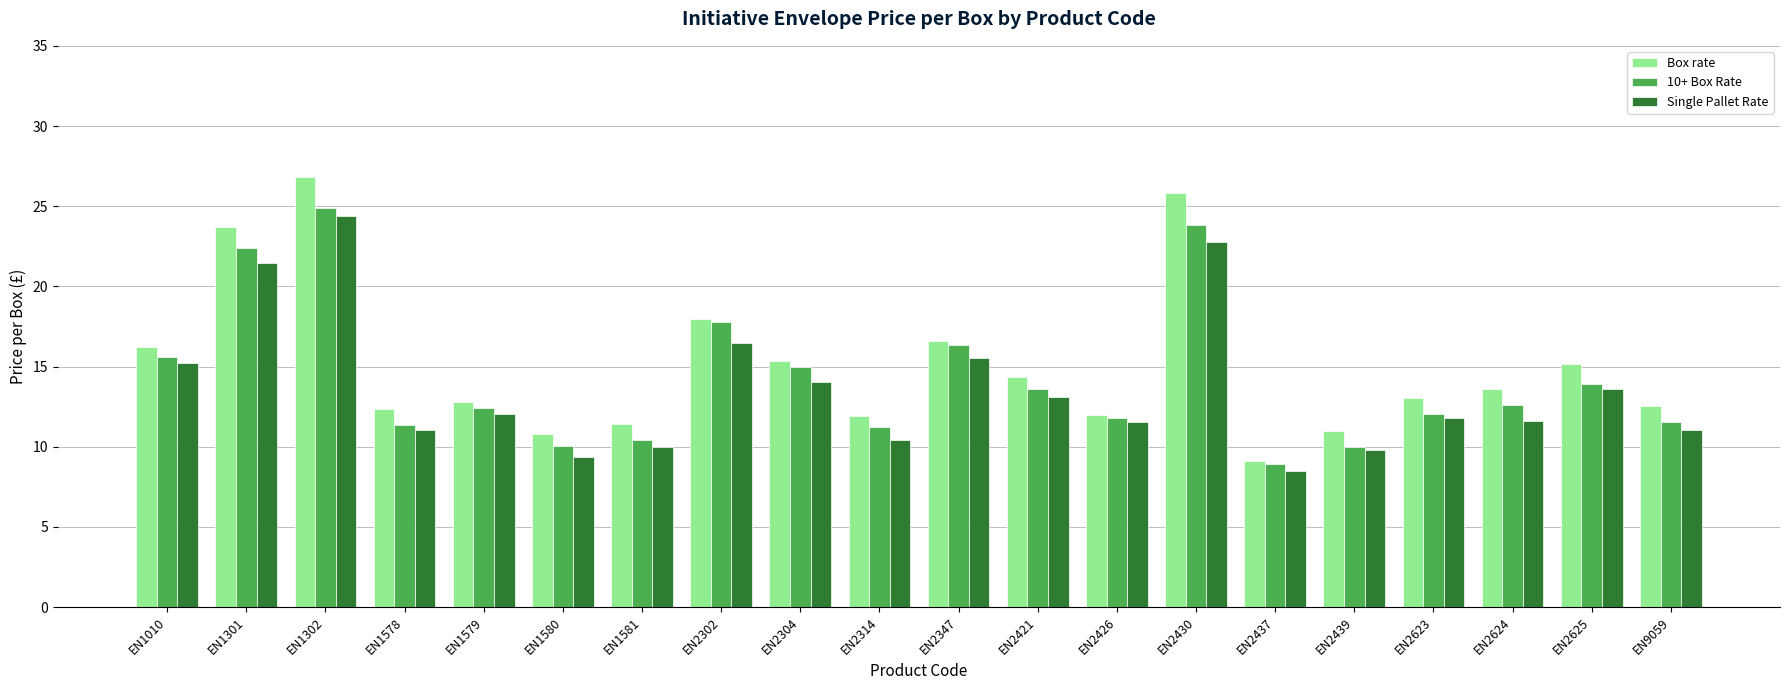

True or false: Box rate has a value of 20.9 at EN2426.

False